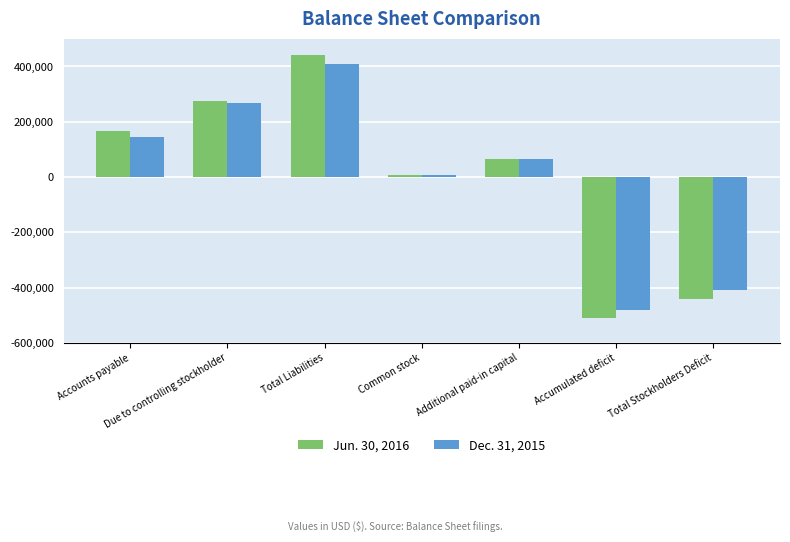

What is the difference between the second highest and minimum values in the Jun. 30, 2016 series?

785099